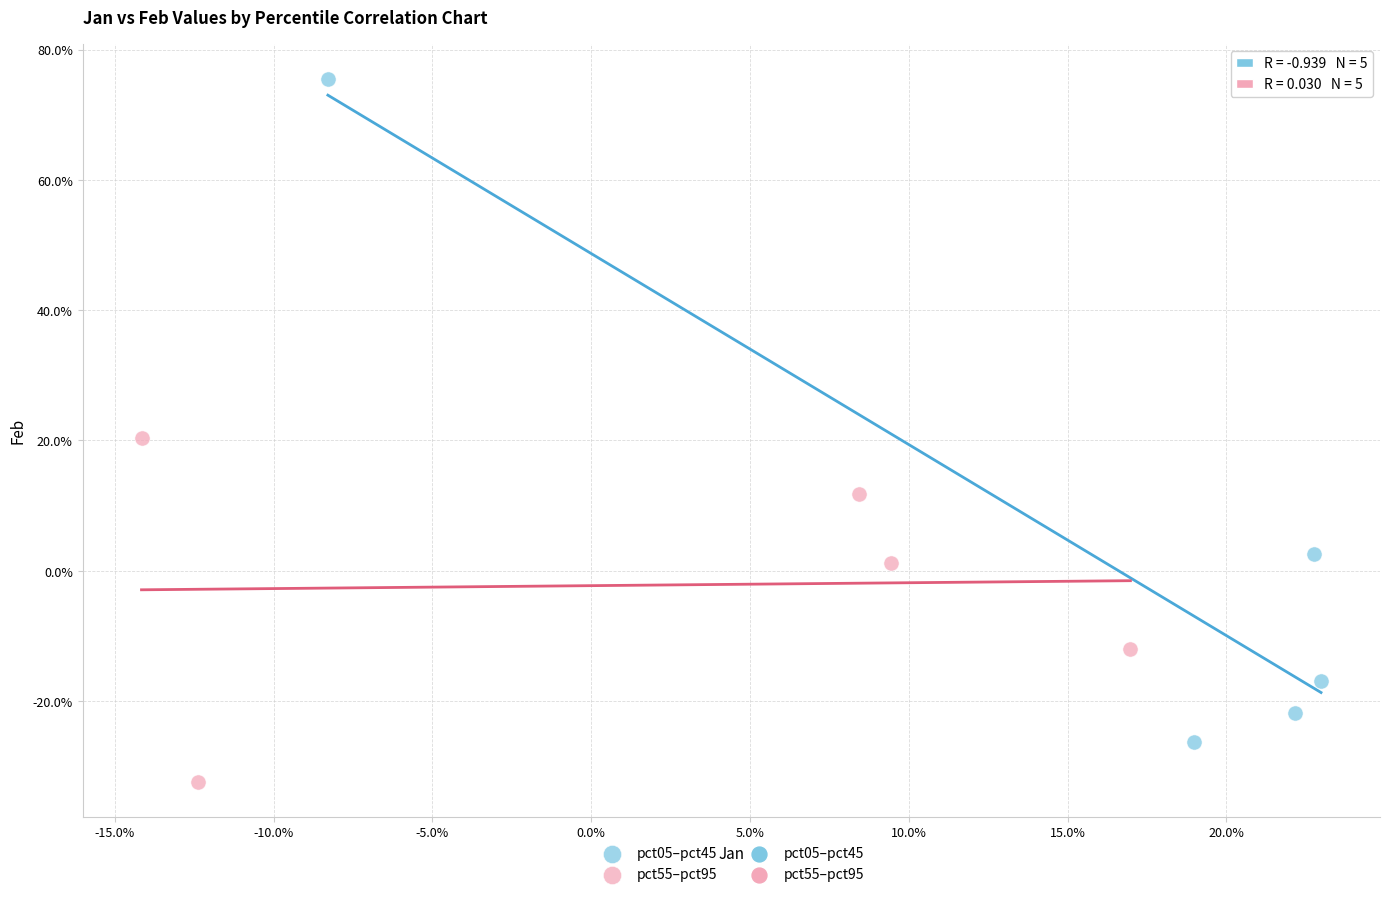

Which series reaches the maximum Y coordinate?

pct05–pct45